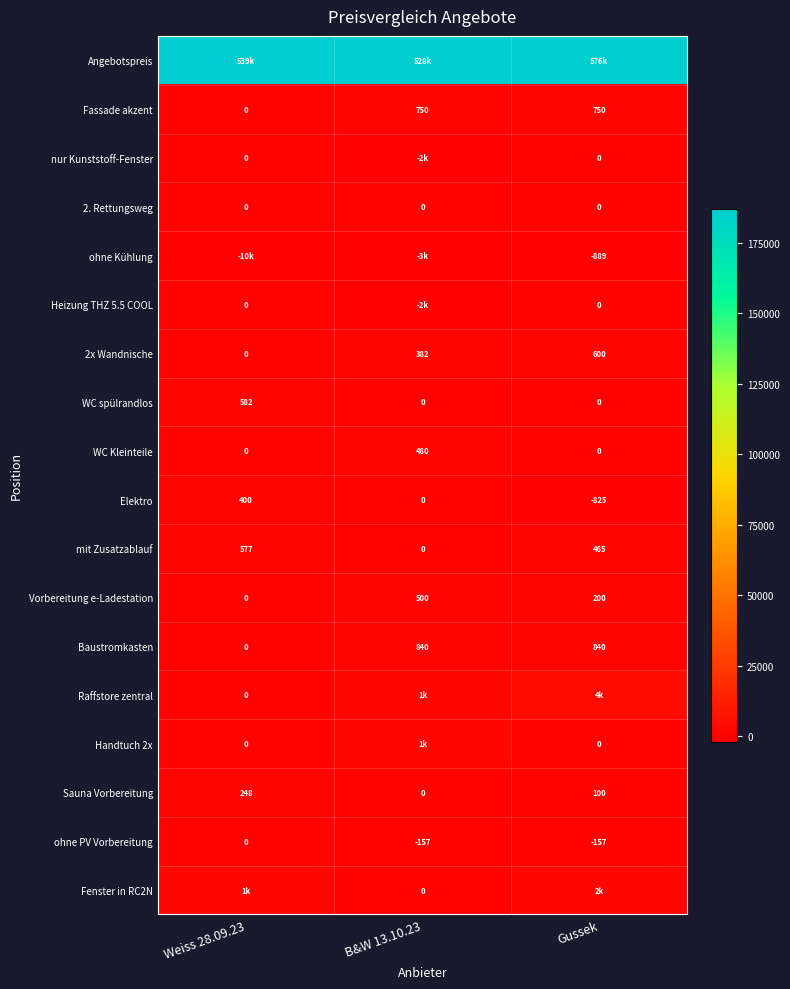

Rank the series by their maximum value, from highest to lowest.

Angebotspreis, Raffstore zentral, Fenster in RC2N, Handtuch 2x, Baustromkasten, Fassade akzent, 2x Wandnische, WC spülrandlos, mit Zusatzablauf, Vorbereitung e-Ladestation, WC Kleinteile, Elektro, Sauna Vorbereitung, nur Kunststoff-Fenster, 2. Rettungsweg, Heizung THZ 5.5 COOL, ohne PV Vorbereitung, ohne Kühlung